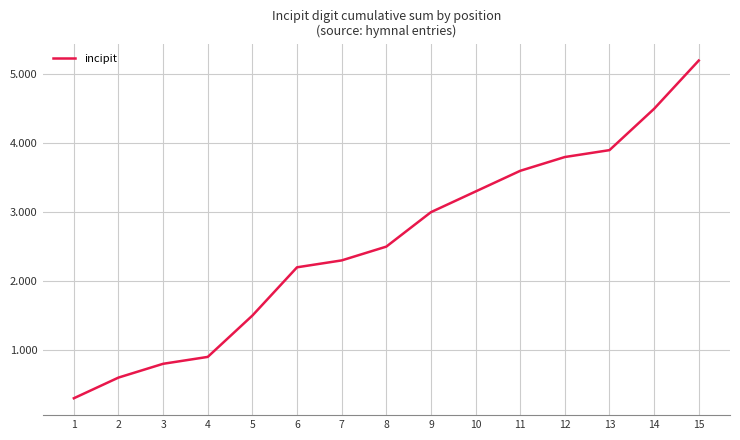

Is this an area chart (filled region under the line)?

No